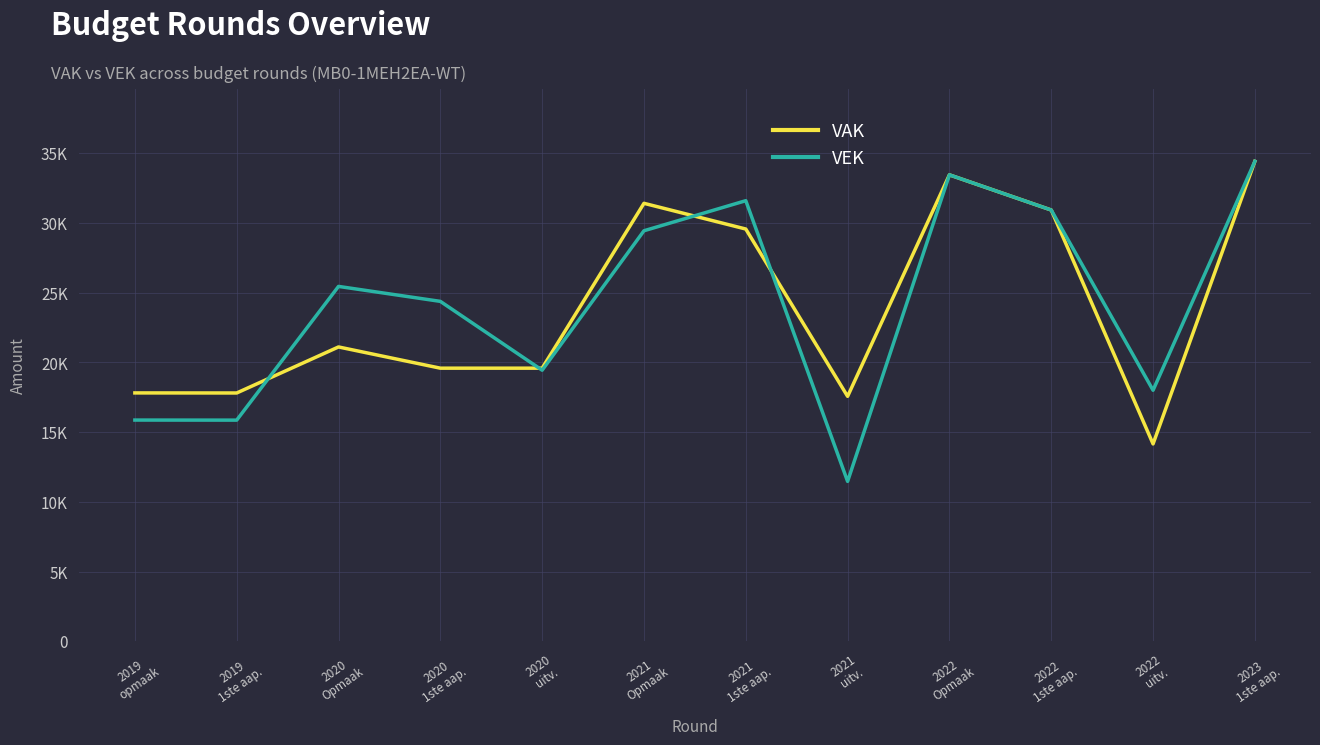

Reading left to right, what are all the values shown in this chart?

VAK: 2019
opmaak=17814	2019
1ste aap.=17809	2020
Opmaak=21110	2020
1ste aap.=19588	2020
uitv.=19588	2021
Opmaak=31411	2021
1ste aap.=29567	2021
uitv.=17567	2022
Opmaak=33452	2022
1ste aap.=30930	2022
uitv.=14156	2023
1ste aap.=34423
VEK: 2019
opmaak=15867	2019
1ste aap.=15862	2020
Opmaak=25452	2020
1ste aap.=24379	2020
uitv.=19443	2021
Opmaak=29443	2021
1ste aap.=31599	2021
uitv.=11468	2022
Opmaak=33452	2022
1ste aap.=30930	2022
uitv.=18003	2023
1ste aap.=34423